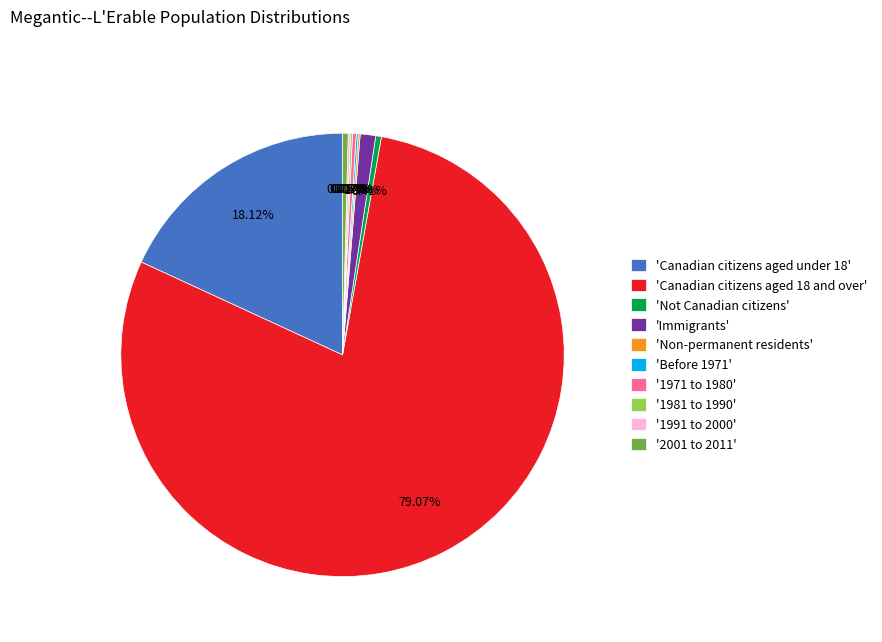

What is the majority slice?

'Canadian citizens aged 18 and over'